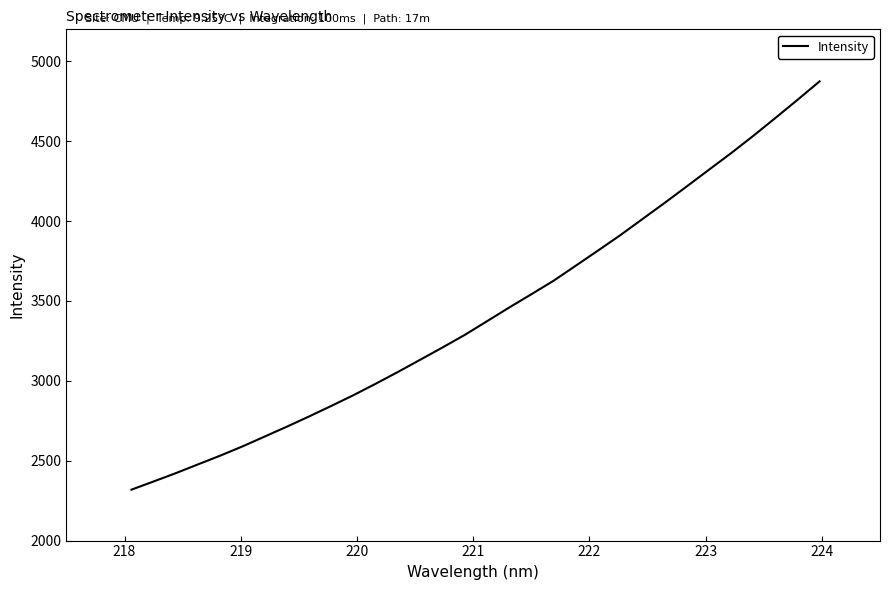

What is the minimum value shown in the chart?

2318.6